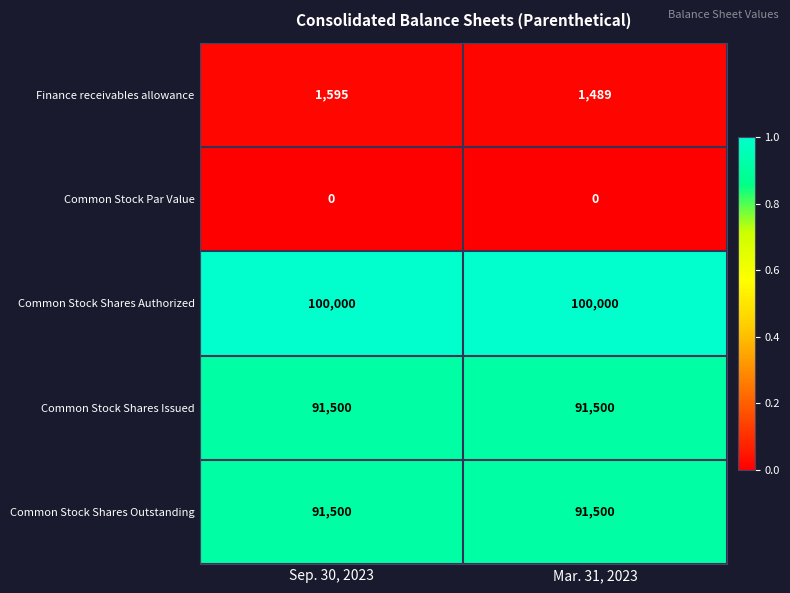

What is the greatest value displayed?

100000